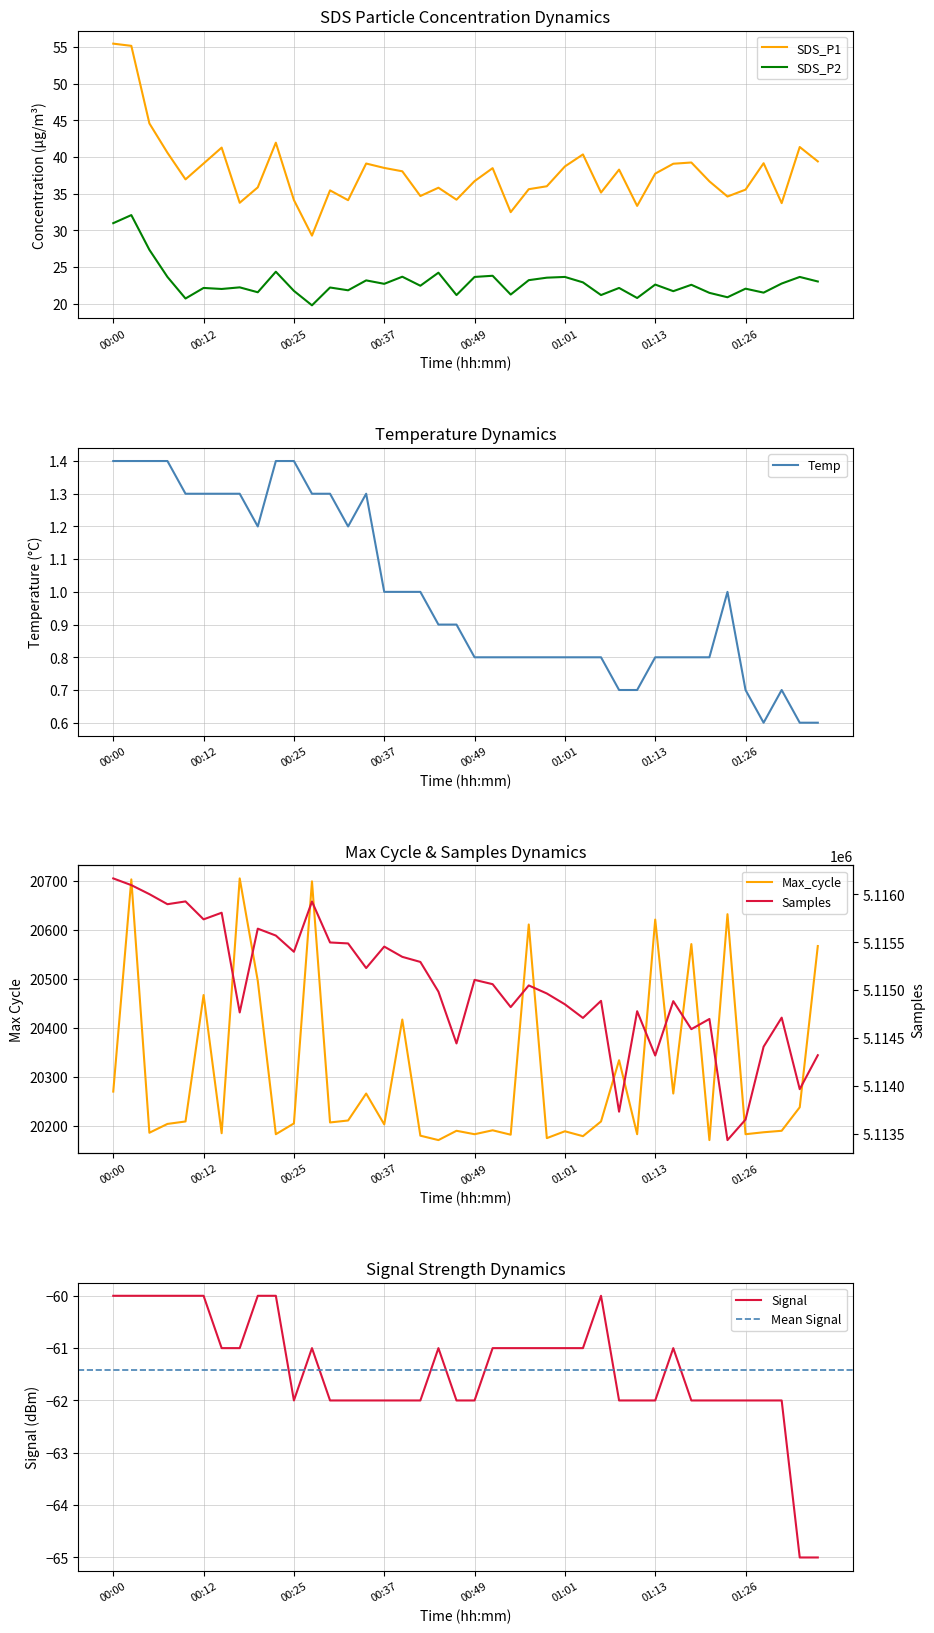

Where does the Max_cycle series first go above 20207?

00:00